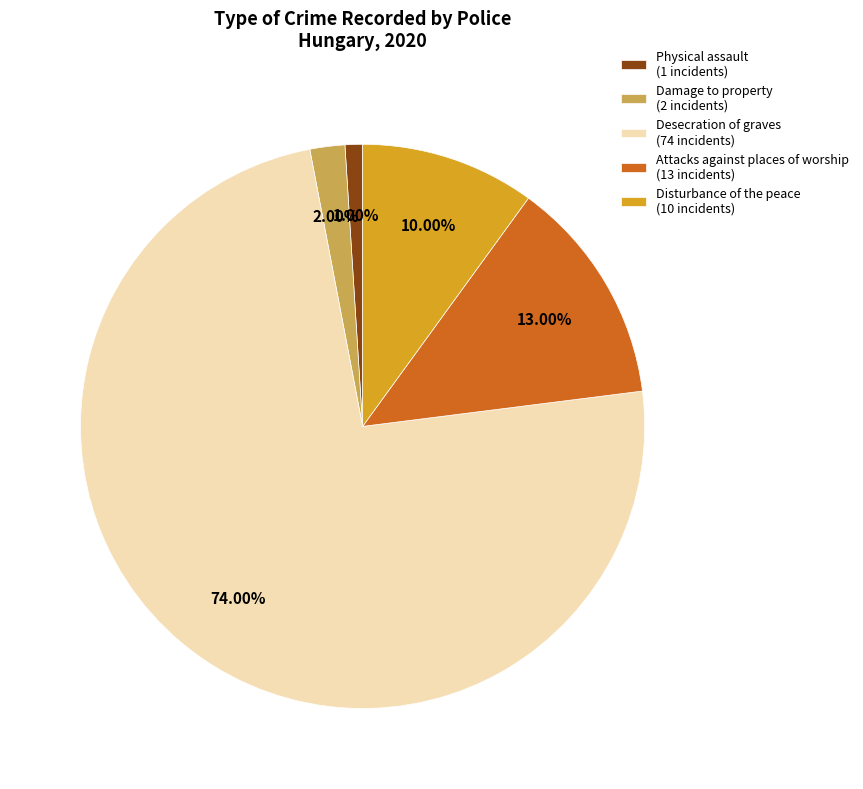

Count the number of slices in the pie.

5